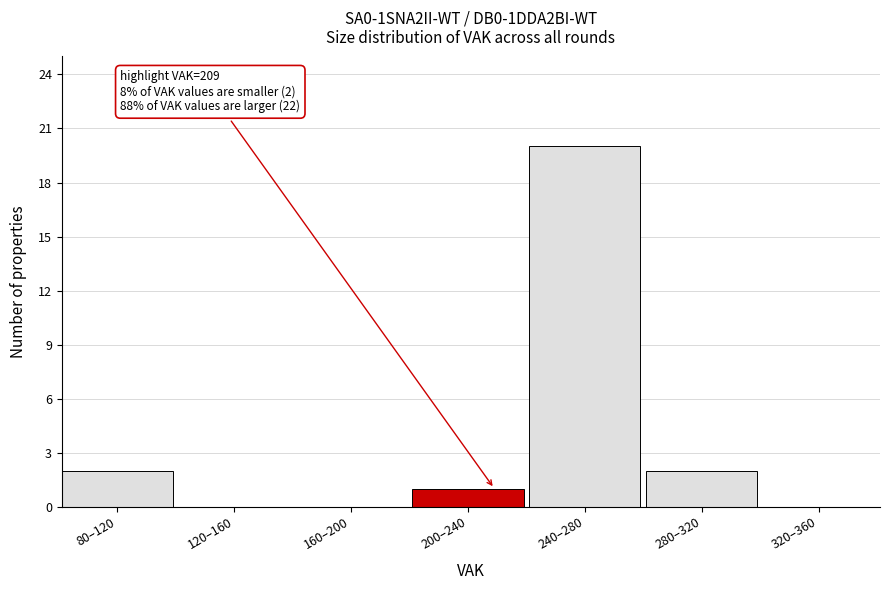

Reading left to right, extract all data points from this chart.

80–120=2	120–160=0	160–200=0	200–240=1	240–280=20	280–320=2	320–360=0